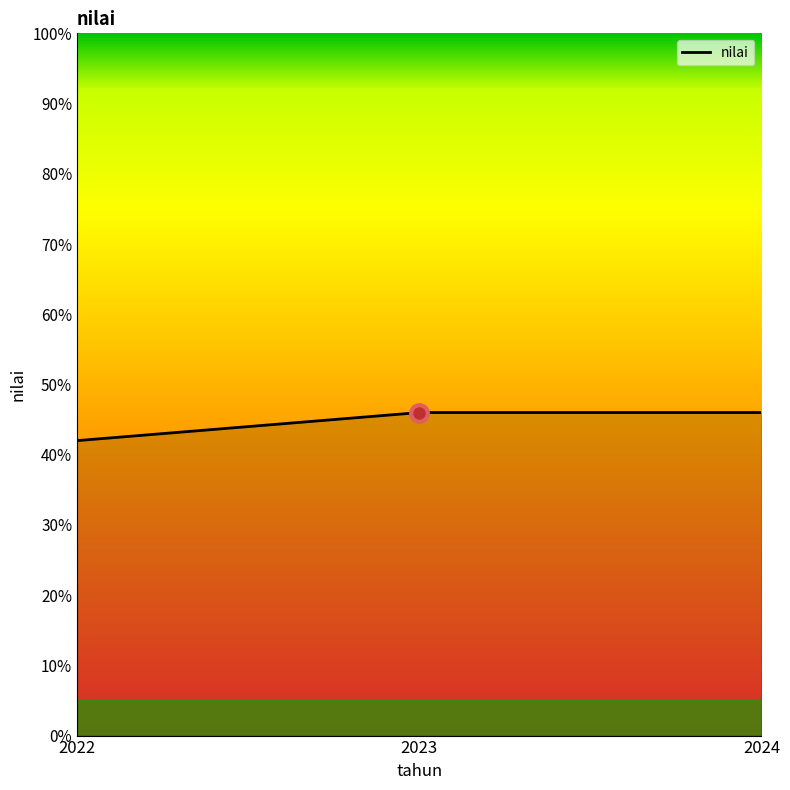

Reading left to right, list all the values displayed in this chart.

2022=42	2023=46	2024=46